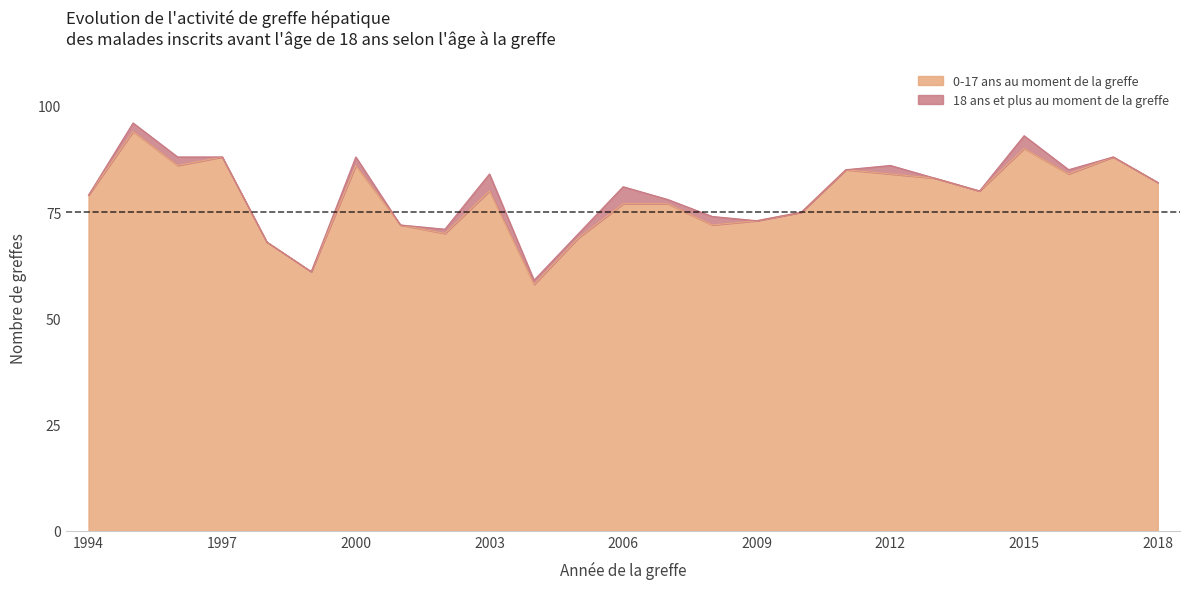

Where is the first local maximum?

1995